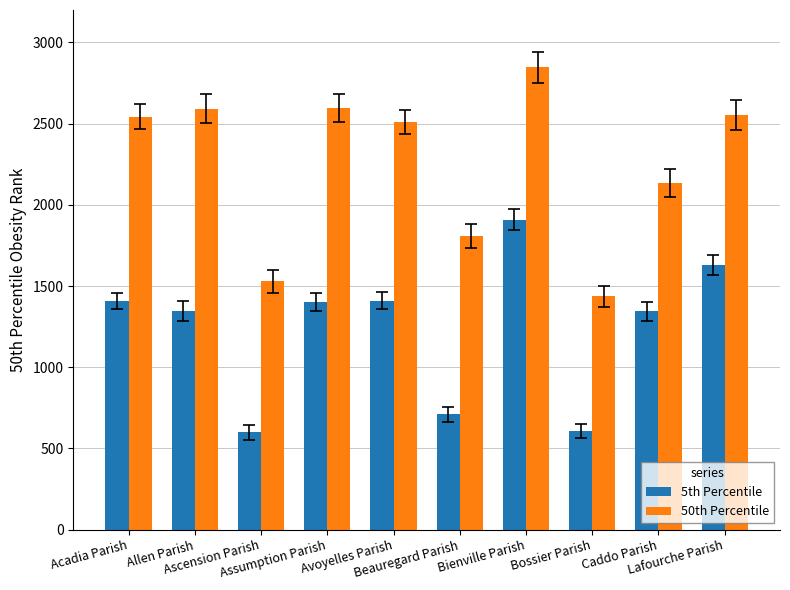

What is the average value of the 50th Percentile series?

2255